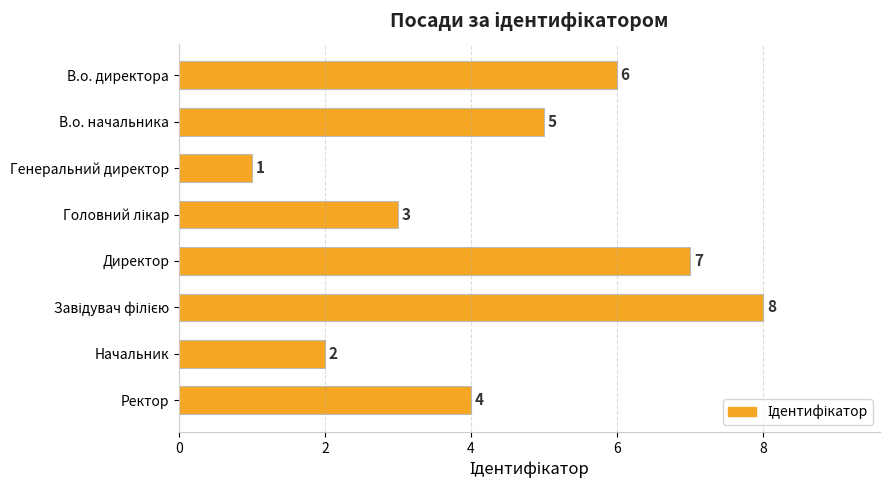

At which label is the value closest to 4?

Ректор